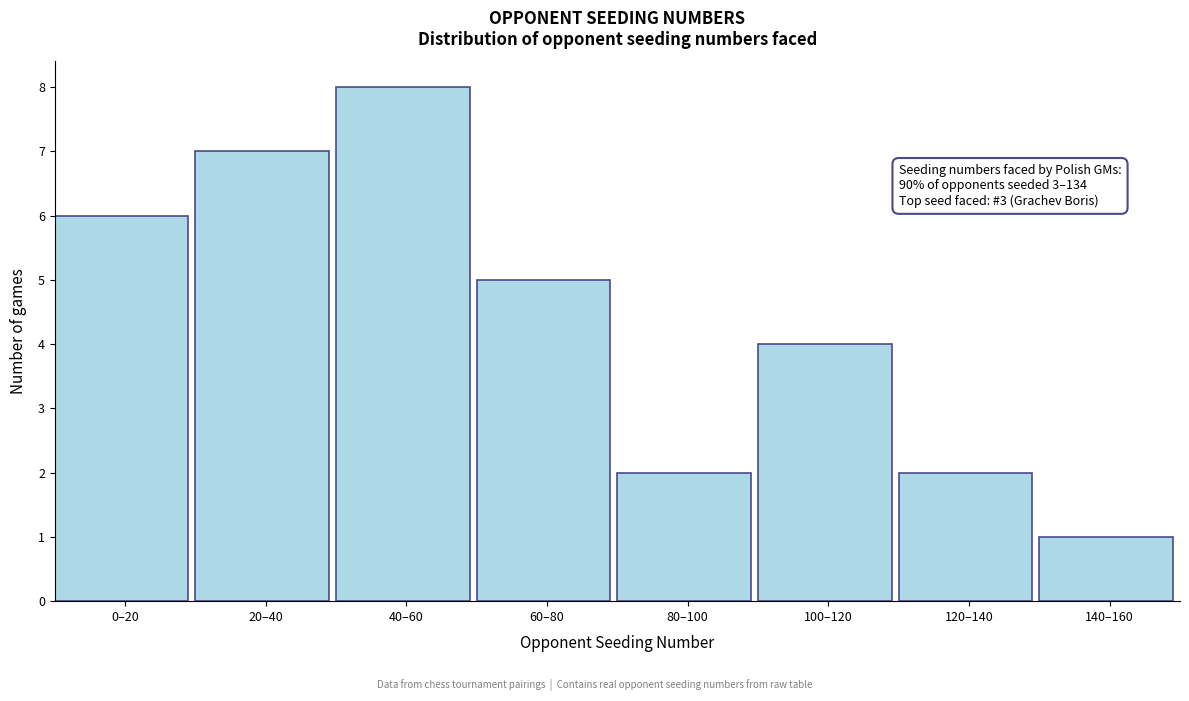

Reading left to right, transcribe all the data shown in this chart.

0–20=6	20–40=7	40–60=8	60–80=5	80–100=2	100–120=4	120–140=2	140–160=1